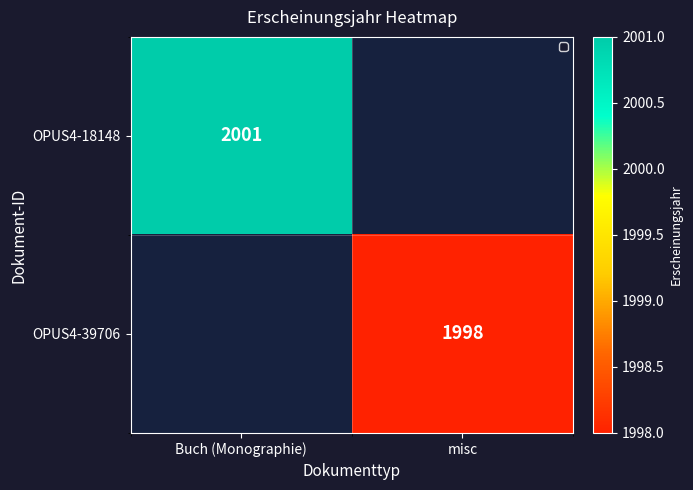

True or false: OPUS4-39706 has a value of 1998 at misc.

True